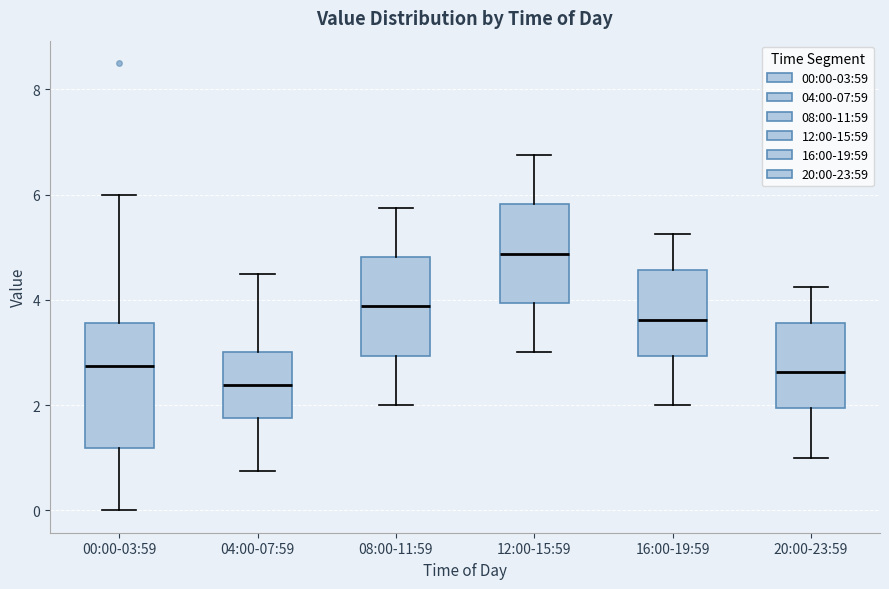

Which box is the tallest, from its lower edge to its upper edge?

00:00-03:59